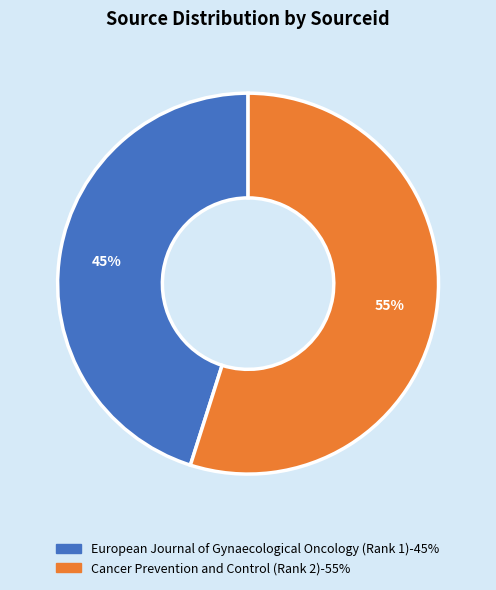

Approximately how many times larger is the value at European Journal of Gynaecological Oncology (Rank 1) compared to Cancer Prevention and Control (Rank 2)?

0.8